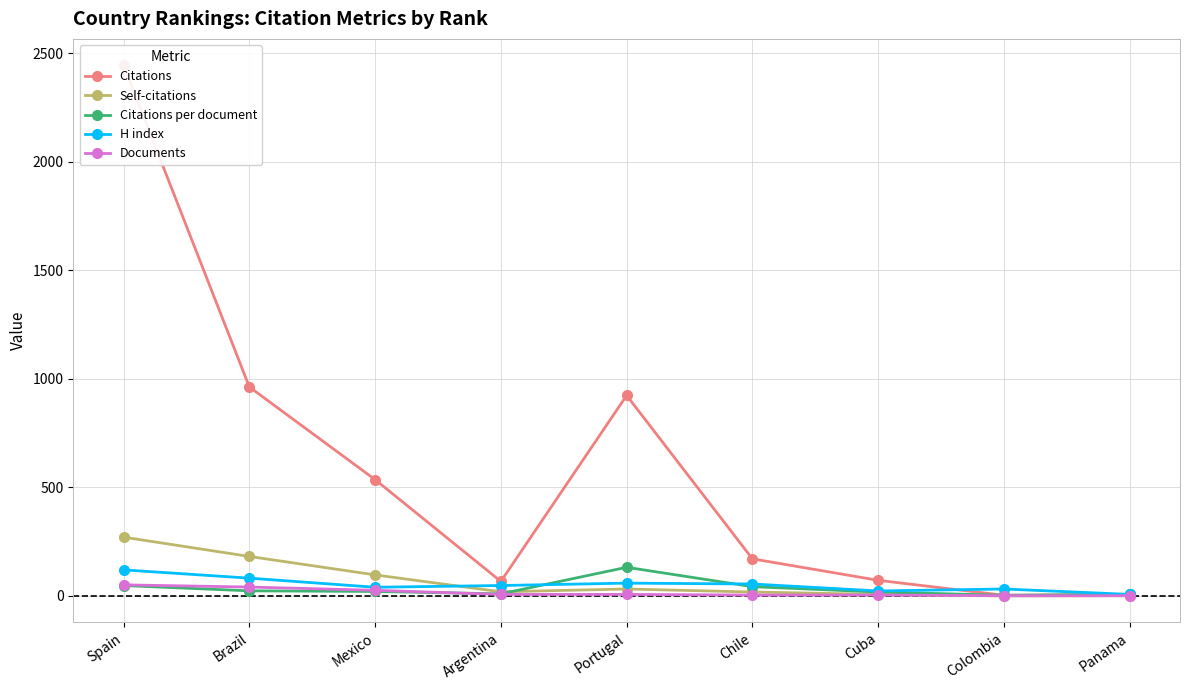

What is the approximate value of Documents at Panama?

1.0